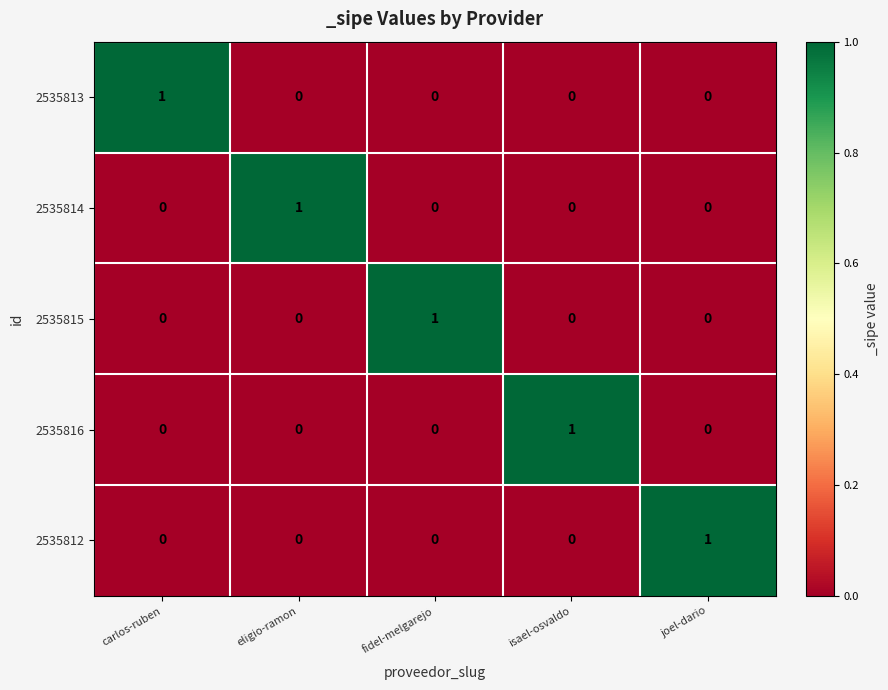

Reading right to left, extract all data points from this chart.

2535813: joel-dario=0	isael-osvaldo=0	fidel-melgarejo=0	eligio-ramon=0	carlos-ruben=1
2535814: joel-dario=0	isael-osvaldo=0	fidel-melgarejo=0	eligio-ramon=1	carlos-ruben=0
2535815: joel-dario=0	isael-osvaldo=0	fidel-melgarejo=1	eligio-ramon=0	carlos-ruben=0
2535816: joel-dario=0	isael-osvaldo=1	fidel-melgarejo=0	eligio-ramon=0	carlos-ruben=0
2535812: joel-dario=1	isael-osvaldo=0	fidel-melgarejo=0	eligio-ramon=0	carlos-ruben=0